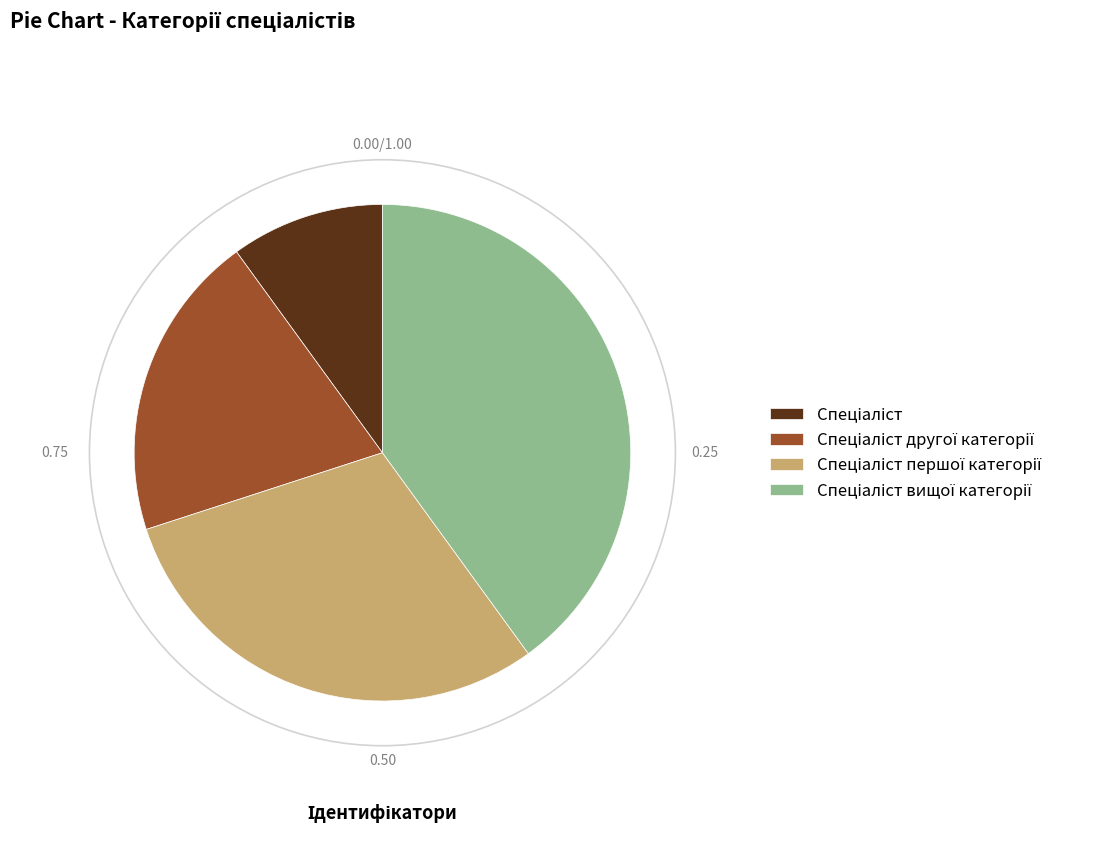

Is there any slice that represents more than half of the pie?

No